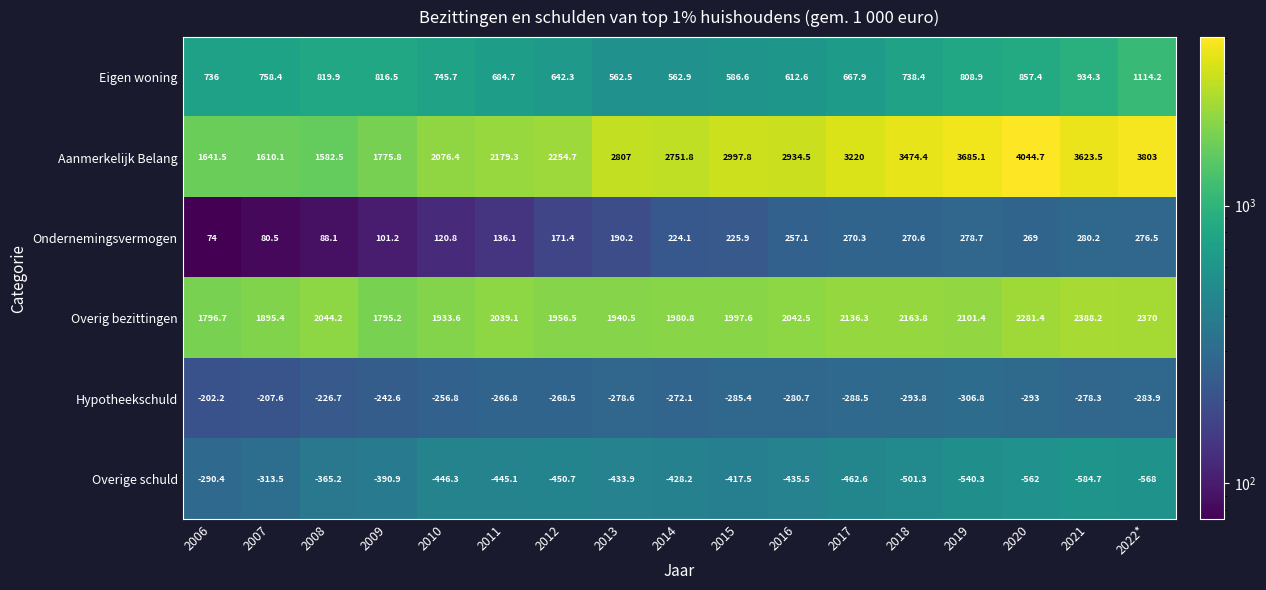

What is the maximum value shown in the chart?

4044.7